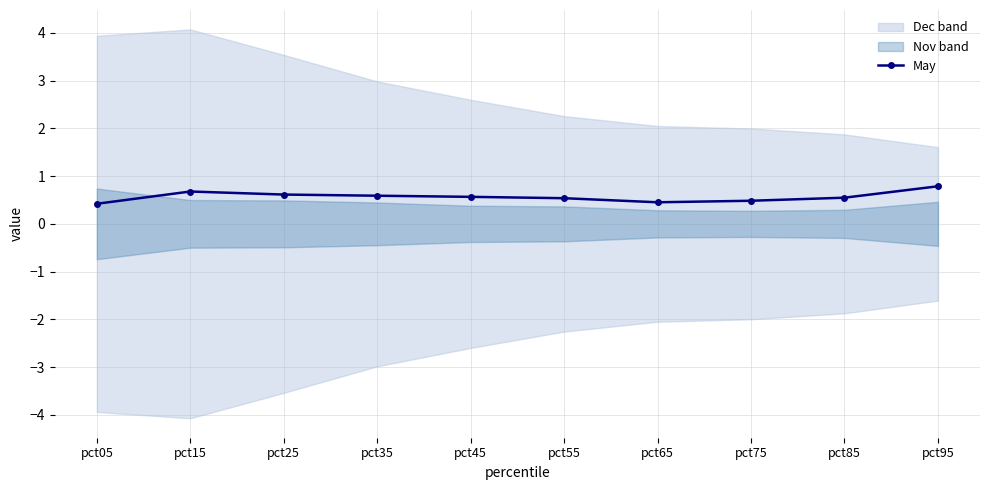

The value at pct55 is 0.8. True or false?

False